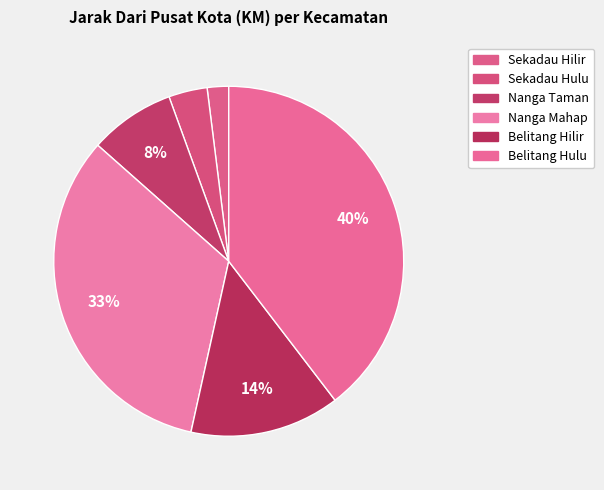

Count the number of slices in the pie.

6